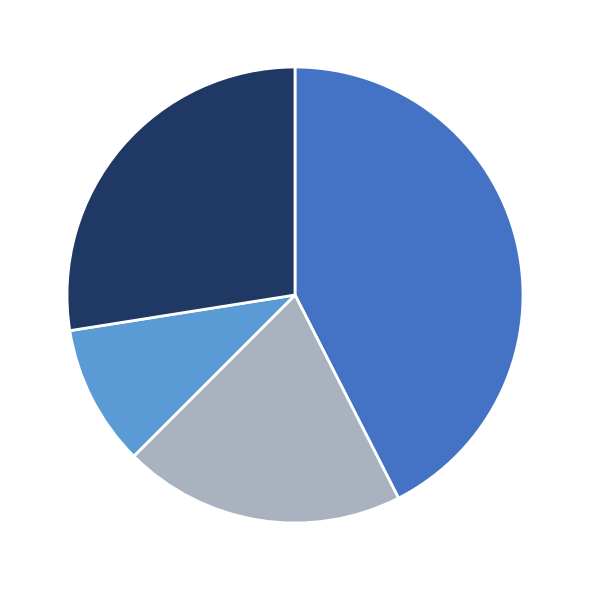

Is there a majority slice in this chart?

No